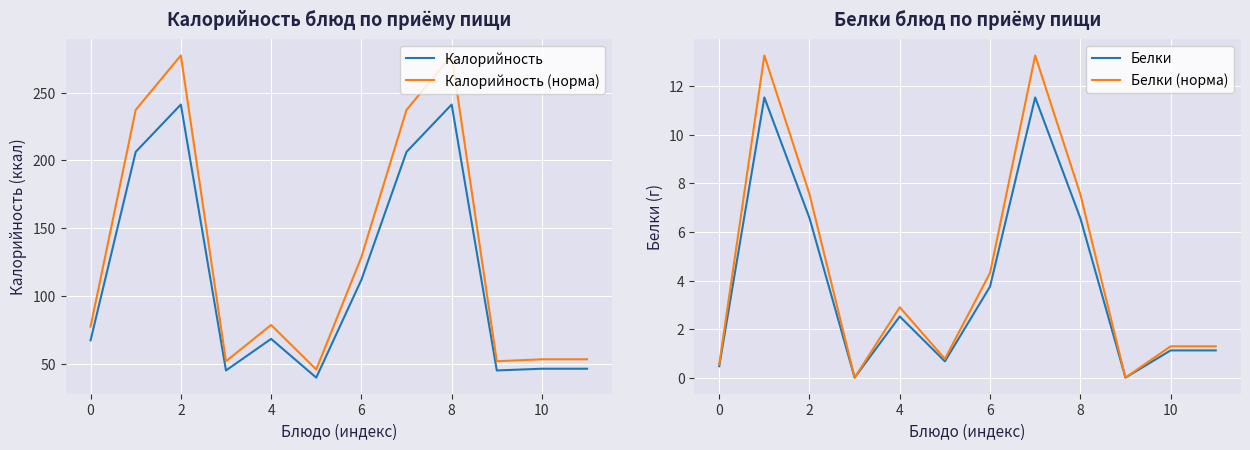

Which series has the largest total across all categories?

Калорийность (норма)